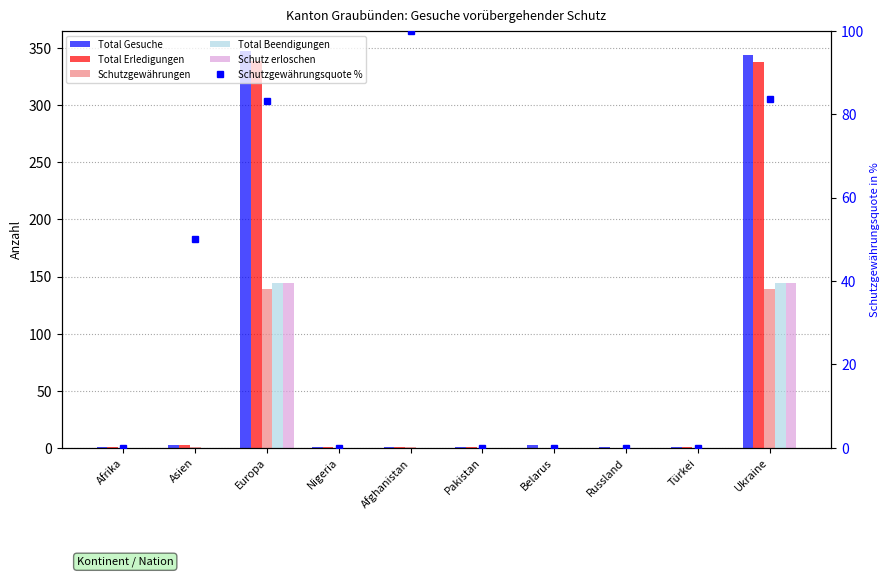

Reading left to right, extract all data points from this chart.

Total Gesuche: 1.0	2.0	348.0	1.0	1.0	1.0	2.0	1.0	1.0	344.0
Total Erledigungen: 1.0	2.0	339.0	1.0	1.0	1.0	0.0	0.0	1.0	338.0
Schutzgewährungen: 0.0	1.0	139.0	0.0	1.0	0.0	0.0	0.0	0.0	139.0
Total Beendigungen: 0.0	0.0	144.0	0.0	0.0	0.0	0.0	0.0	0.0	144.0
Schutz erloschen: 0.0	0.0	144.0	0.0	0.0	0.0	0.0	0.0	0.0	144.0
Schutzgewährungsquote %: 0.0	50.0	83.2	0.0	100.0	0.0	0.0	0.0	0.0	83.7